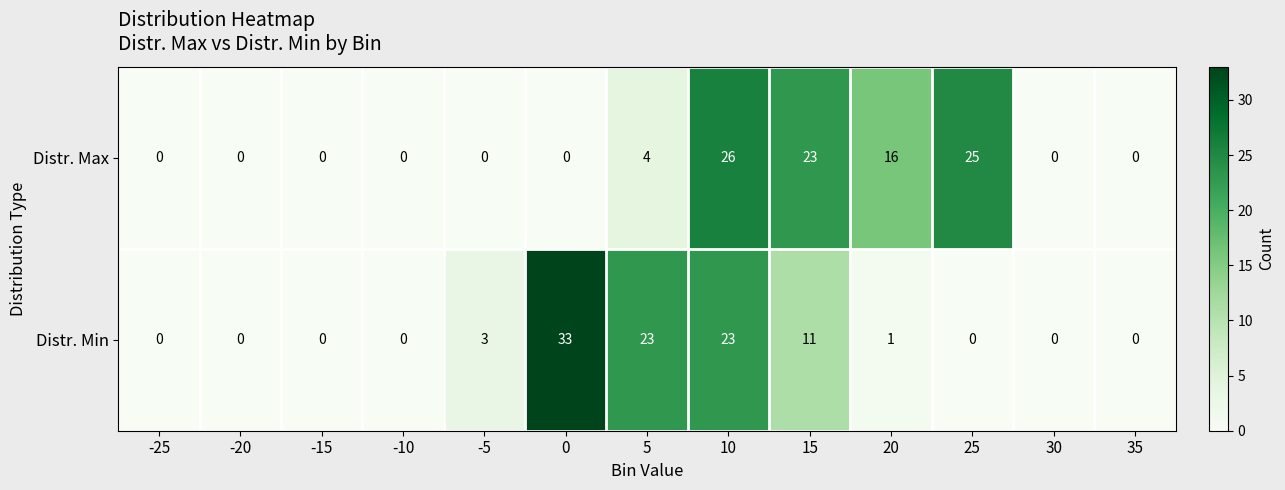

At which category is the sum across all series the highest?

10